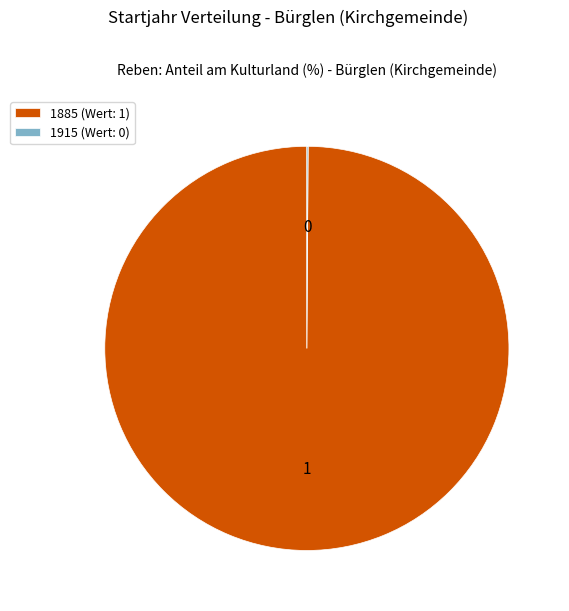

Is there a majority slice in this chart?

Yes